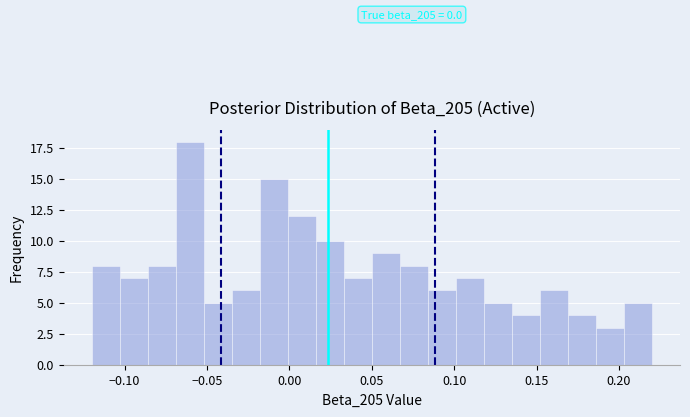

Read against the x-axis, roughly where is the centre of the tallest bar?

-0.060